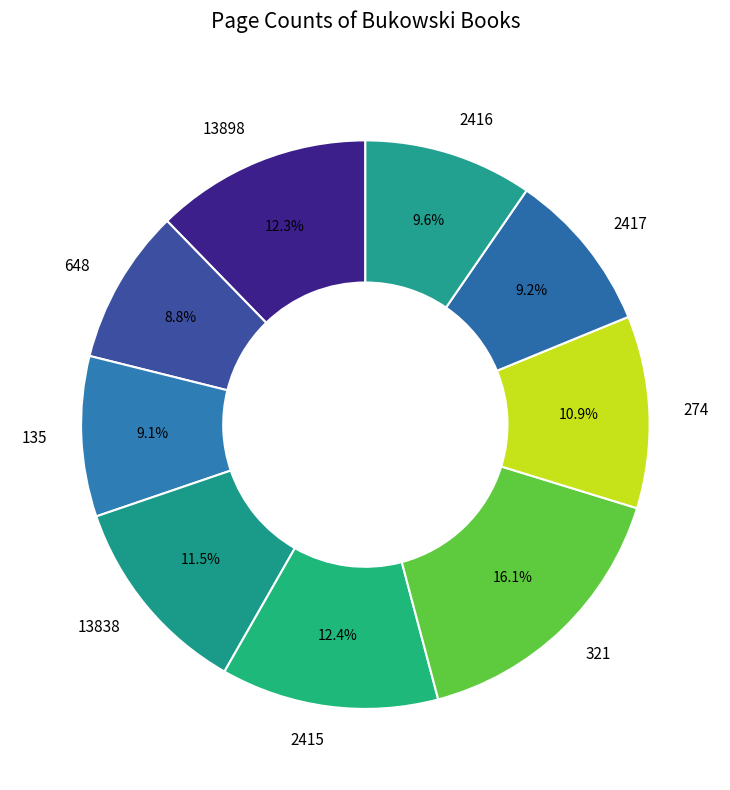

What is the ratio of the value at 274 to the value at 135?

1.2